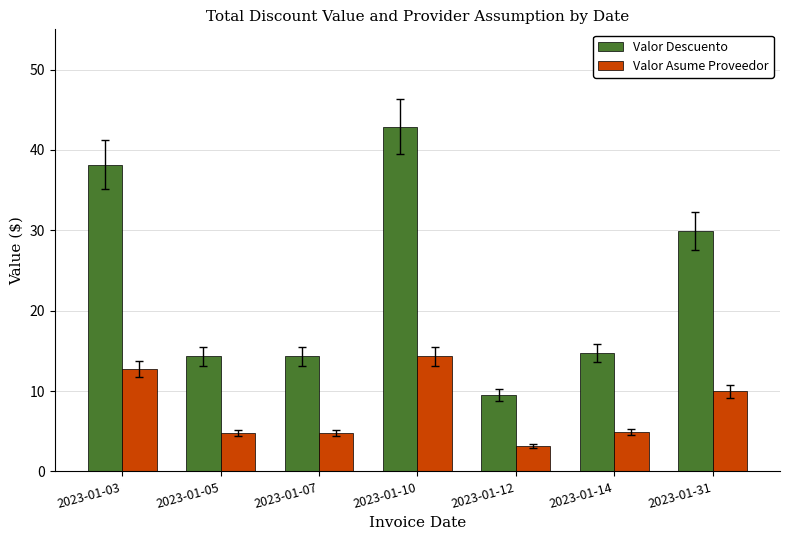

Which label corresponds to the smallest value in the chart?

2023-01-12